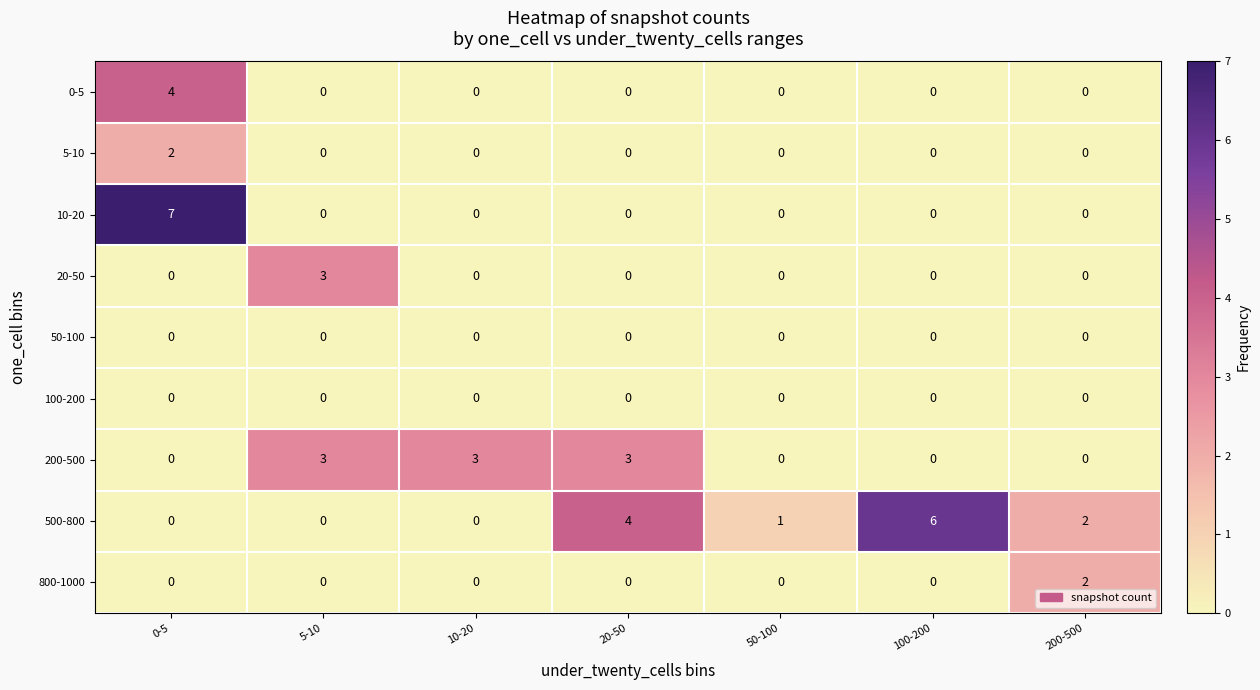

What is the highest value of the 500-800 series?

6